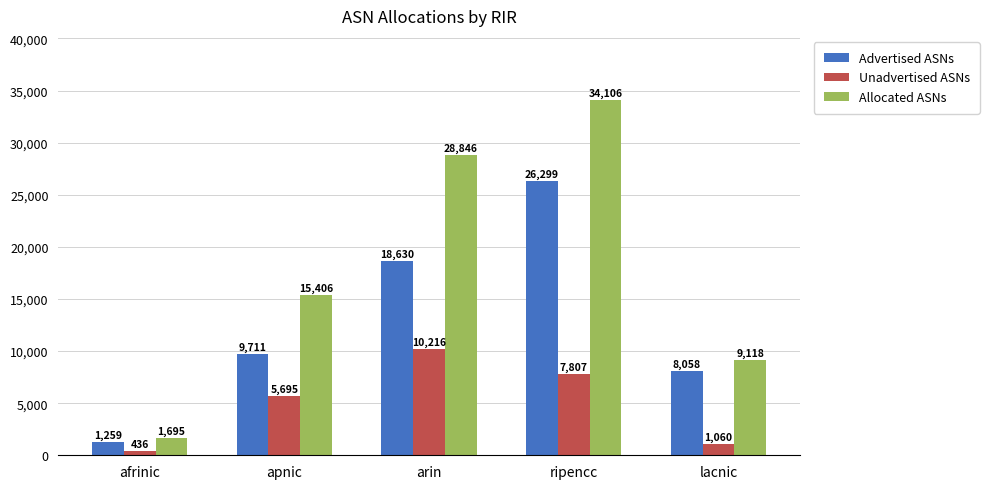

Is it true that Unadvertised ASNs equals 436 at afrinic?

True